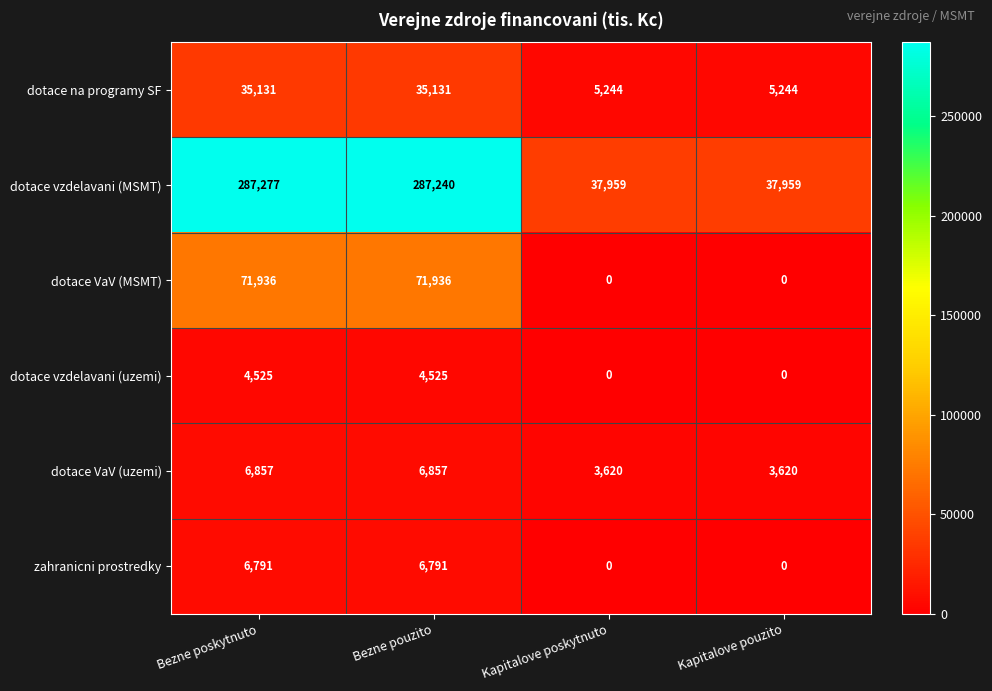

What is the difference between the maximum and minimum values in the zahranicni prostredky series?

6791